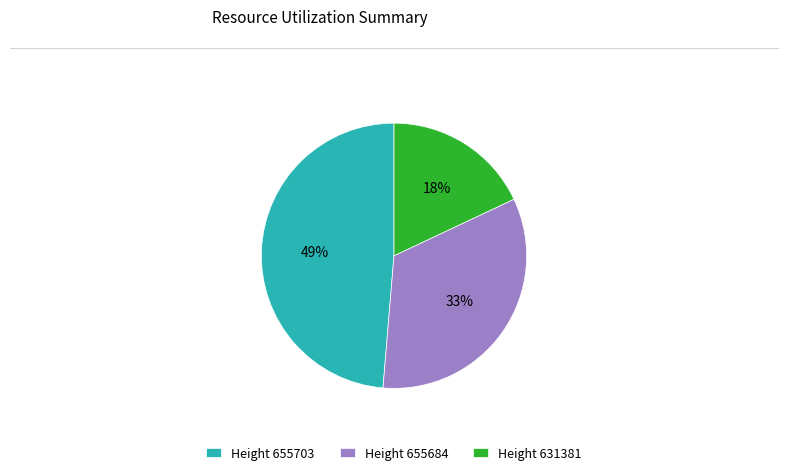

How many slices are in this pie chart?

3